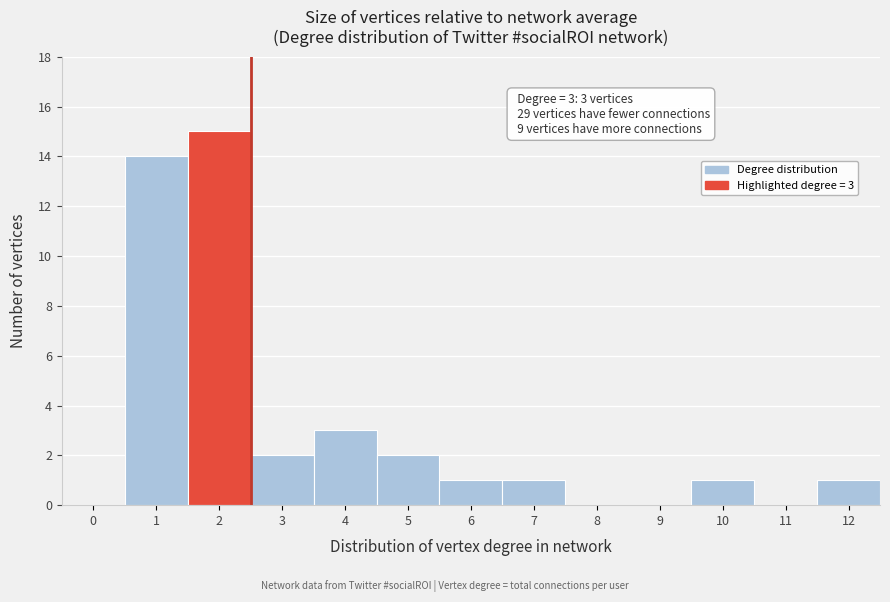

Reading left to right, extract all data points from this chart.

0=0	1=14	2=15	3=2	4=3	5=2	6=1	7=1	8=0	9=0	10=1	11=0	12=1